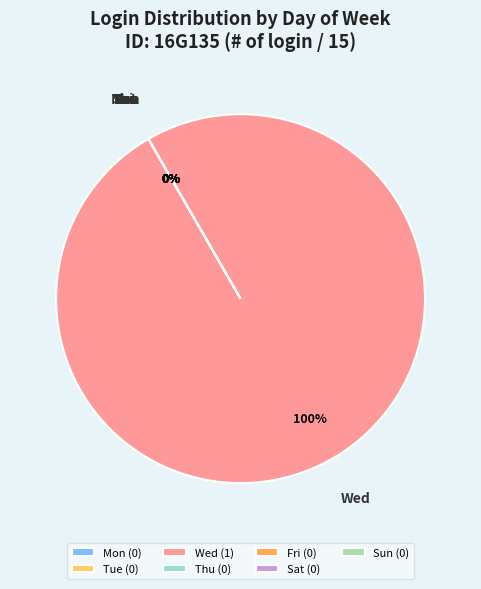

Which slice is the smallest?

Mon